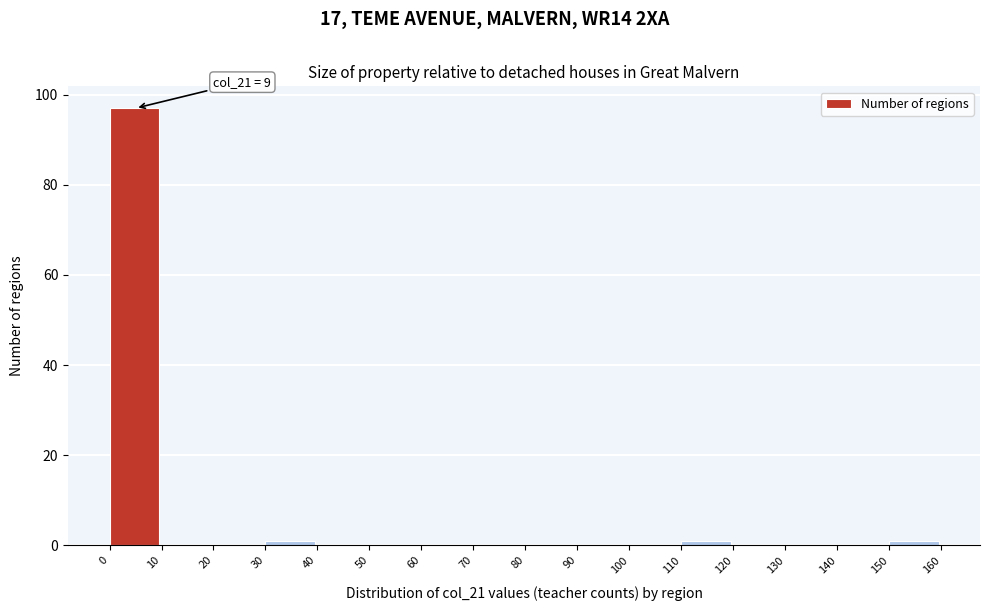

Which range on the x-axis has the tallest bar?

0 to 10